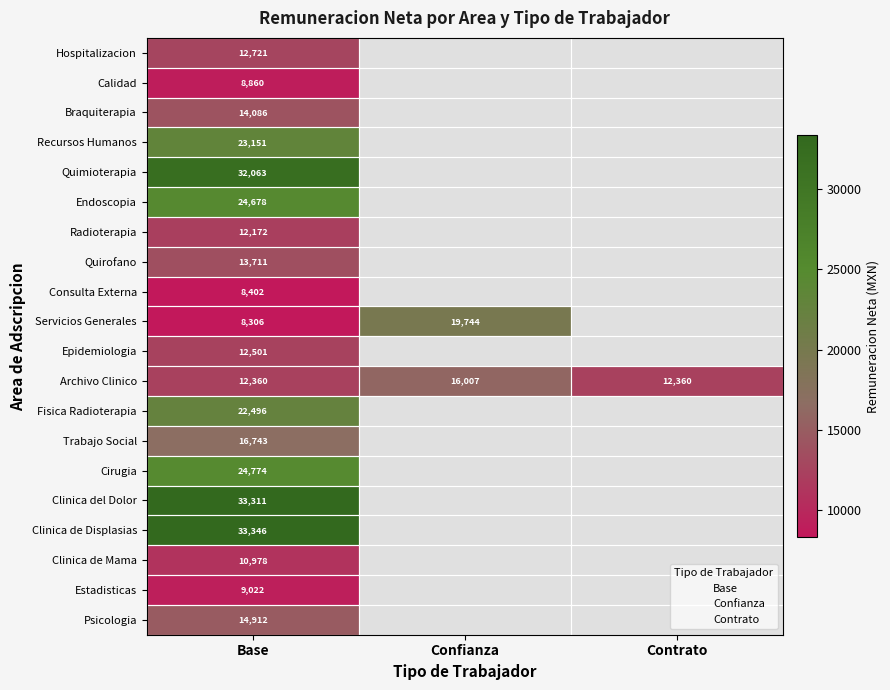

Is it true that Estadisticas equals 9022.0 at Base?

True